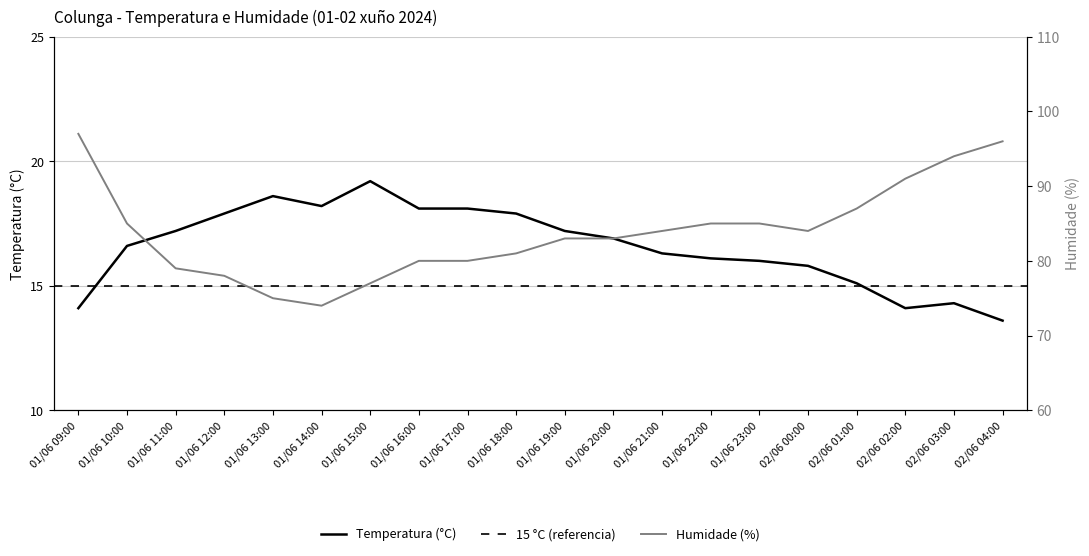

True or false: Humidade (%) and Temperatura (°C) cross at least once.

False